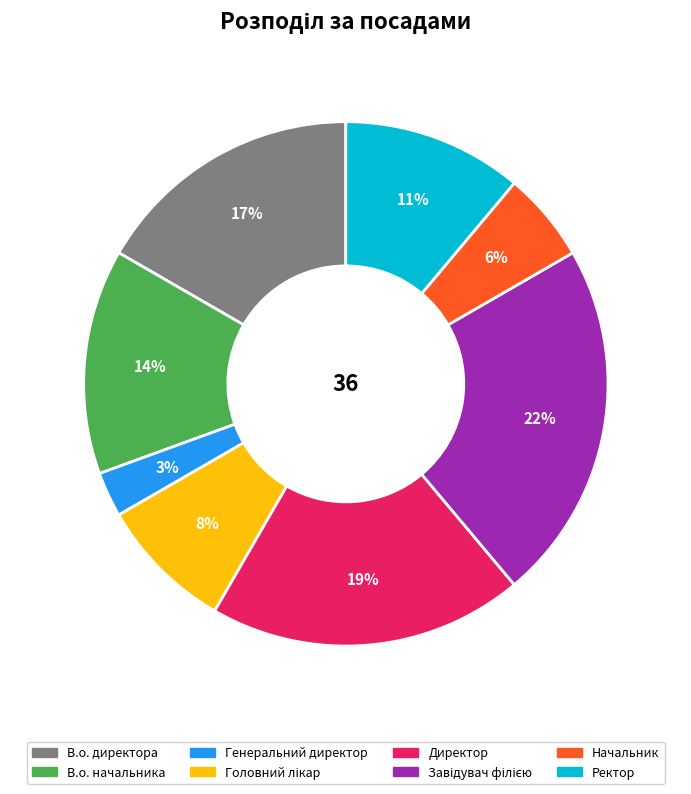

Which slice is the smallest?

Генеральний директор